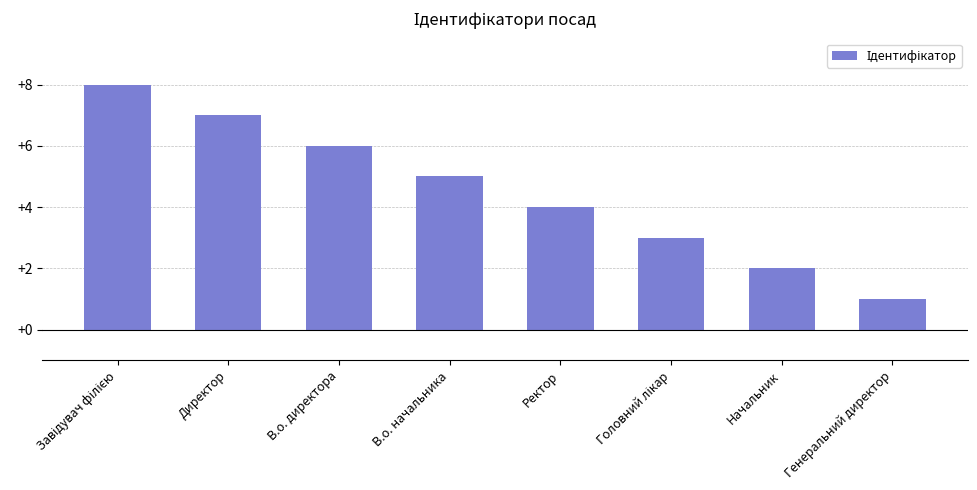

What is the label of the 7th bar from the right?

Директор